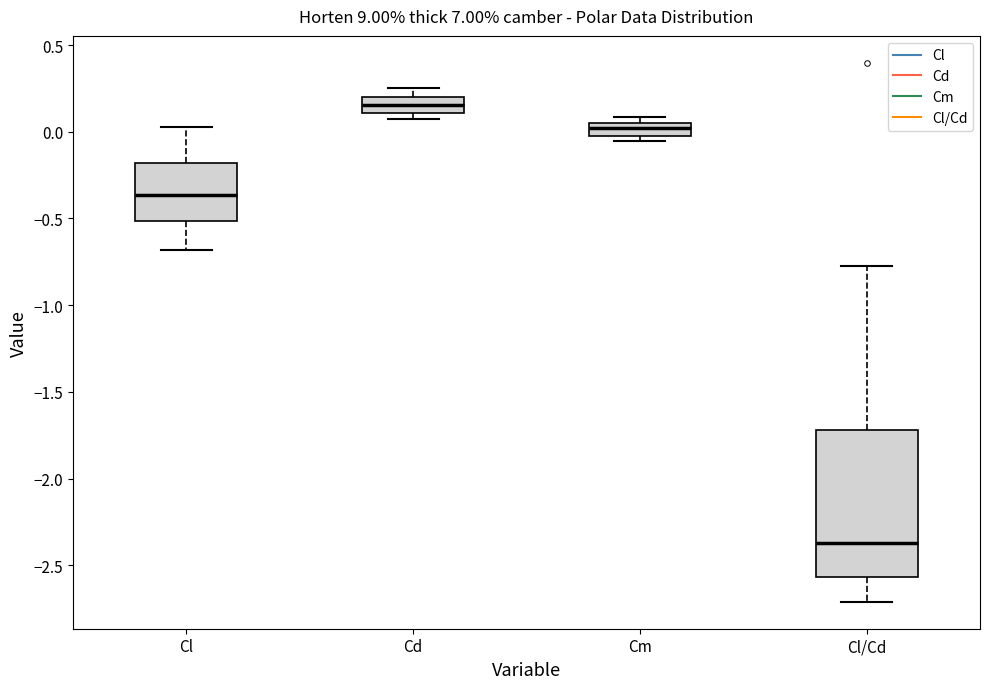

Which box is the tallest, from its lower edge to its upper edge?

Cl/Cd